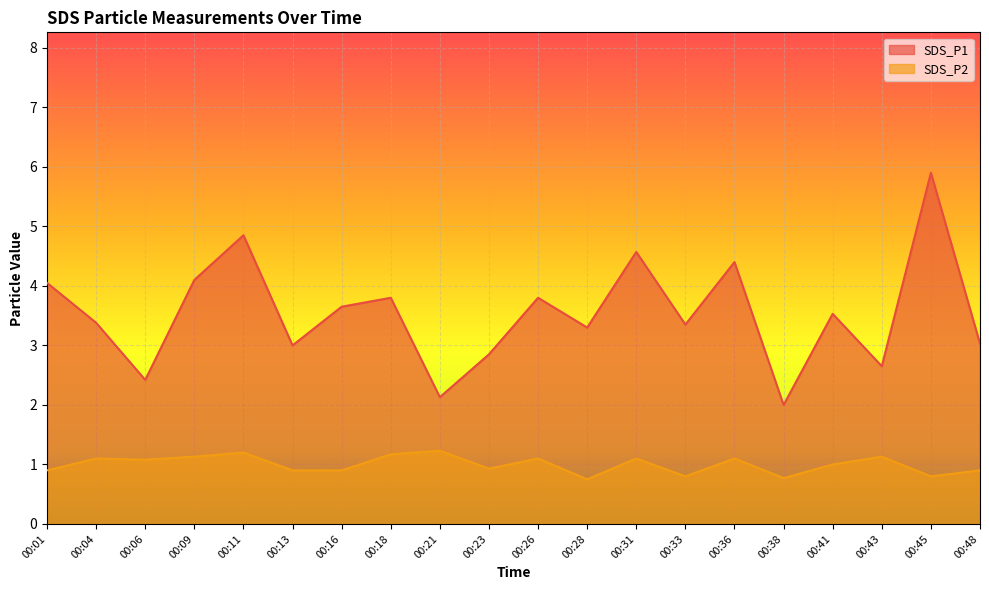

What is the value of the SDS_P2 point at the 3rd from the left?

1.1